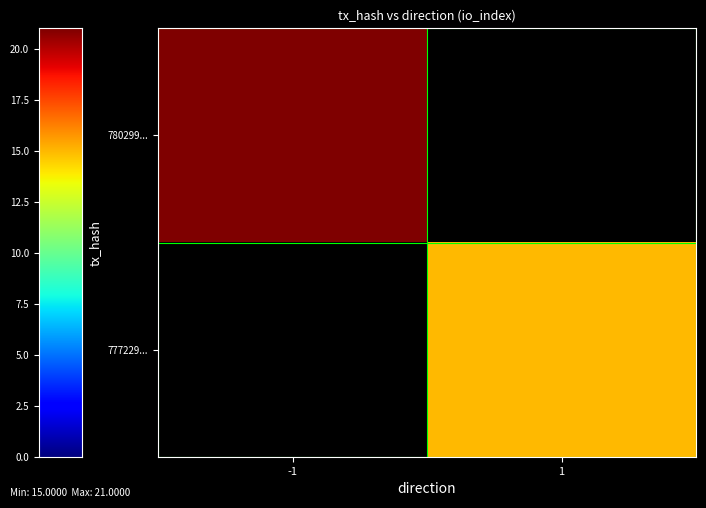

Rank the categories by 777229... value from highest to lowest.

-1, 1